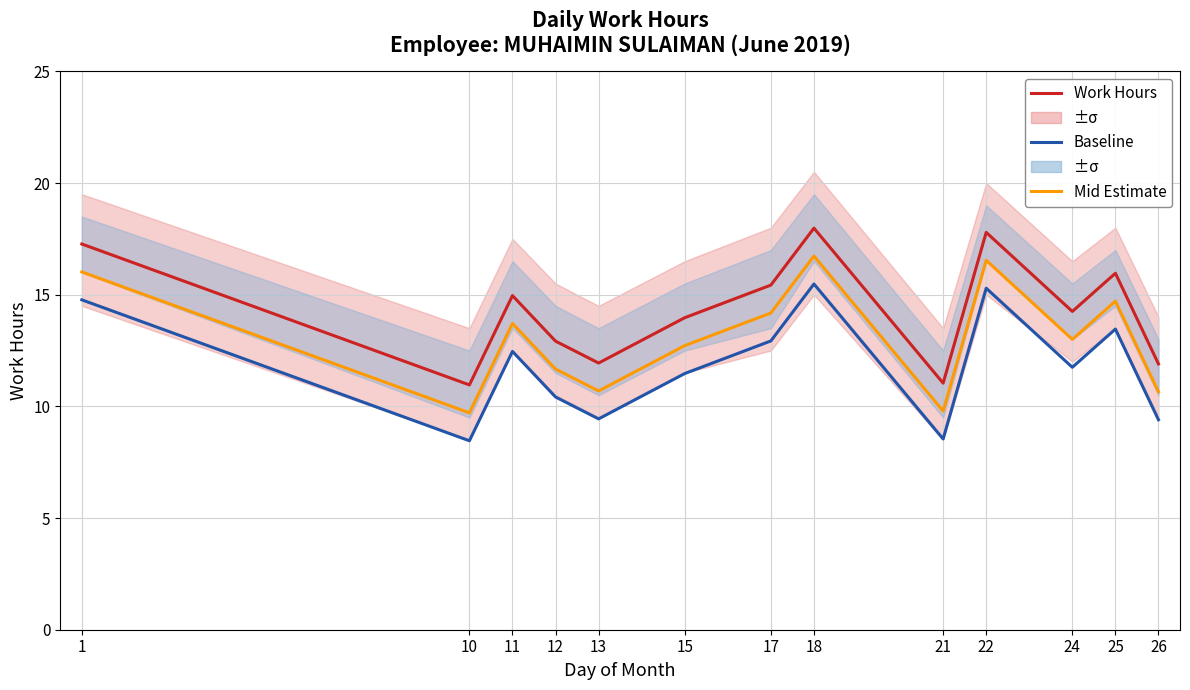

Between 25 and 26, which is larger?

25